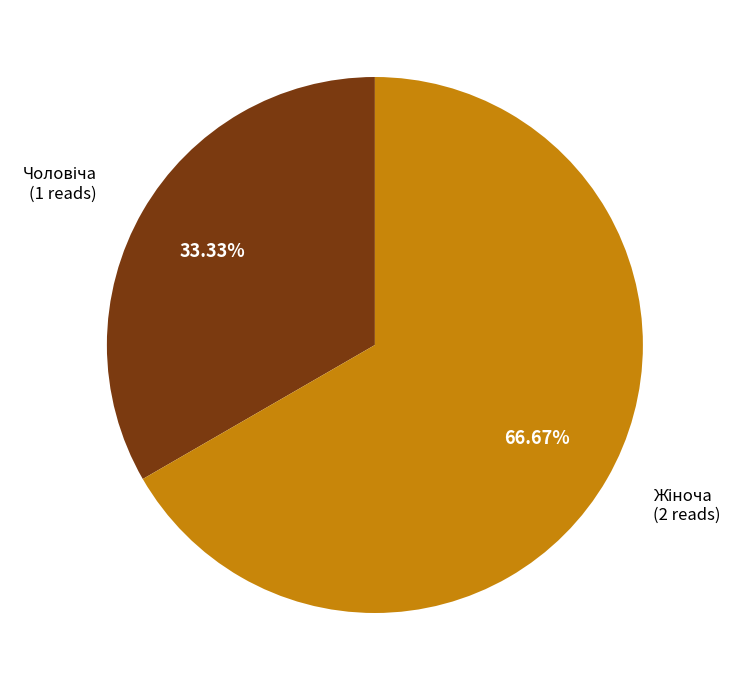

Is there a majority slice in this chart?

Yes